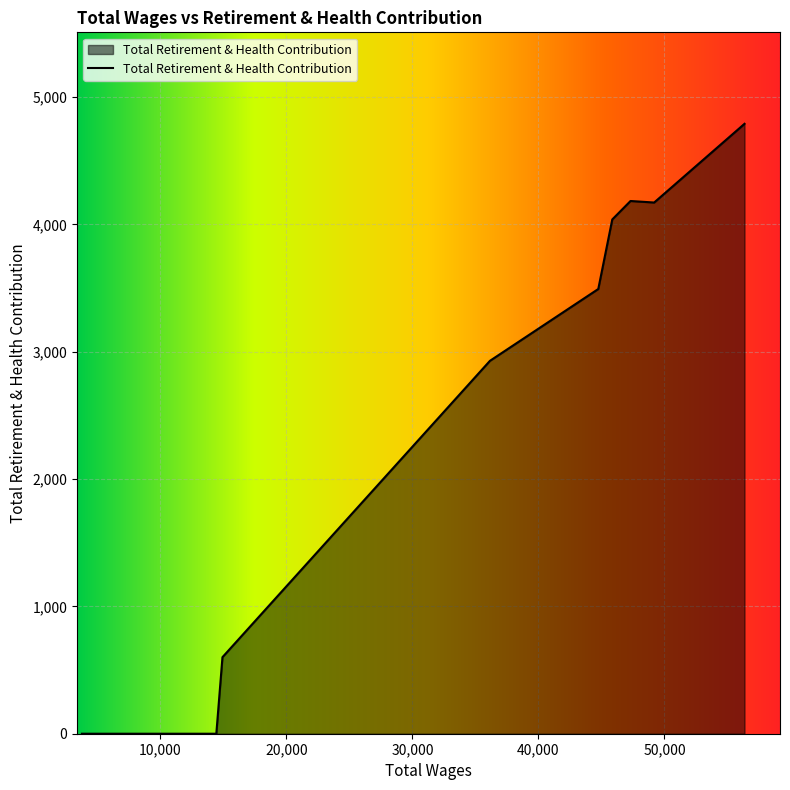

What is the difference between the maximum and minimum values?

4789